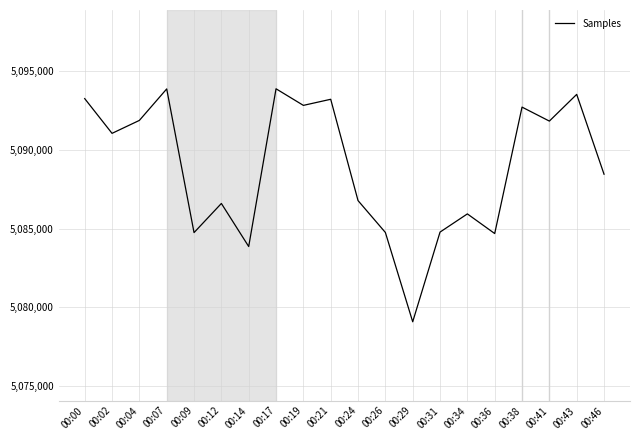

Count the number of data series in this chart.

1